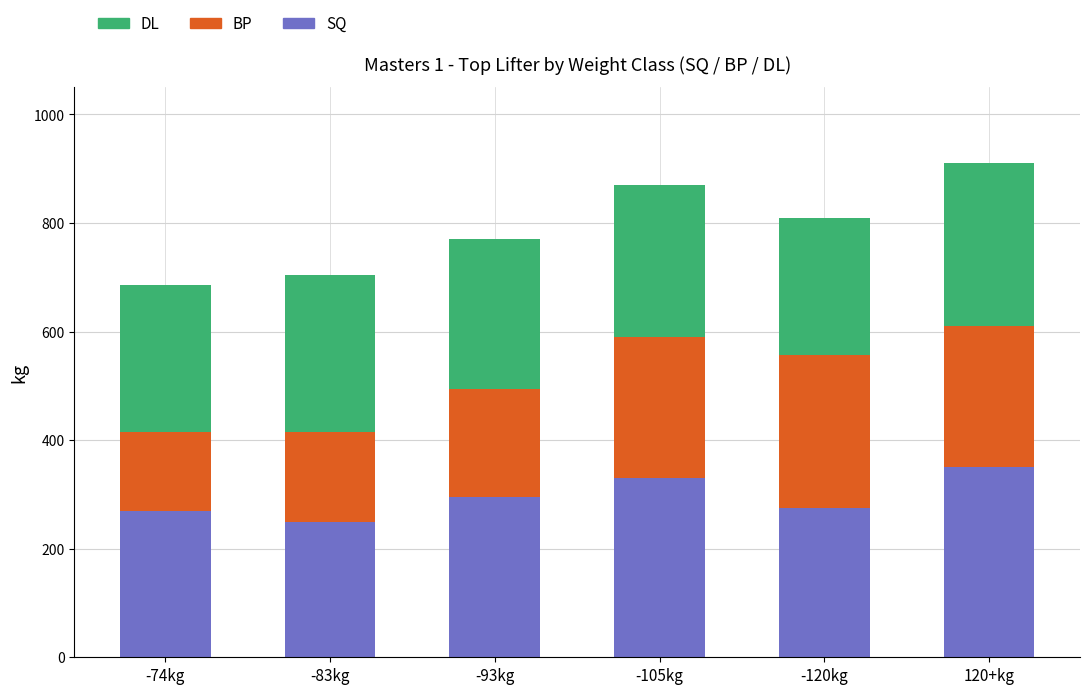

How many series are shown in this chart?

3